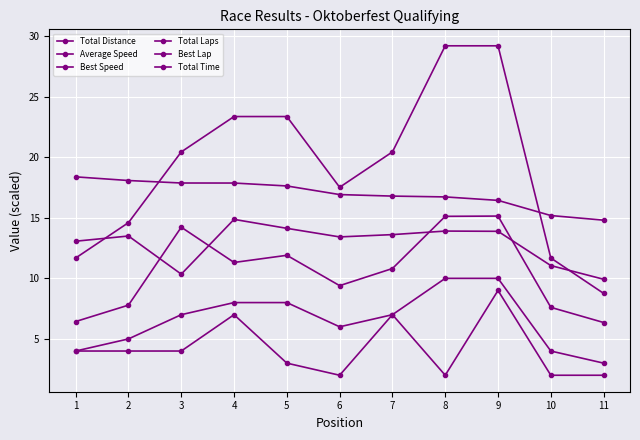

Does the chart have visible grid lines?

Yes